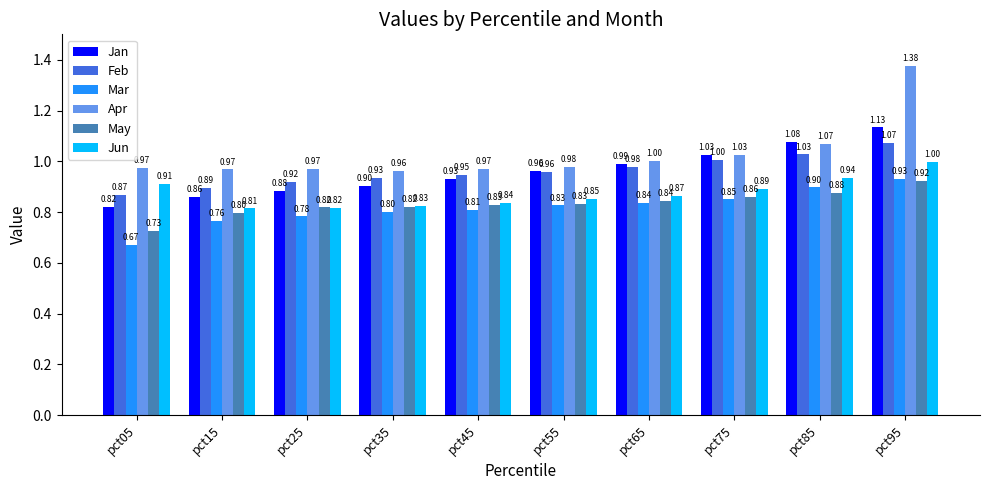

Rank the categories by Jan value from highest to lowest.

pct95, pct85, pct75, pct65, pct55, pct45, pct35, pct25, pct15, pct05